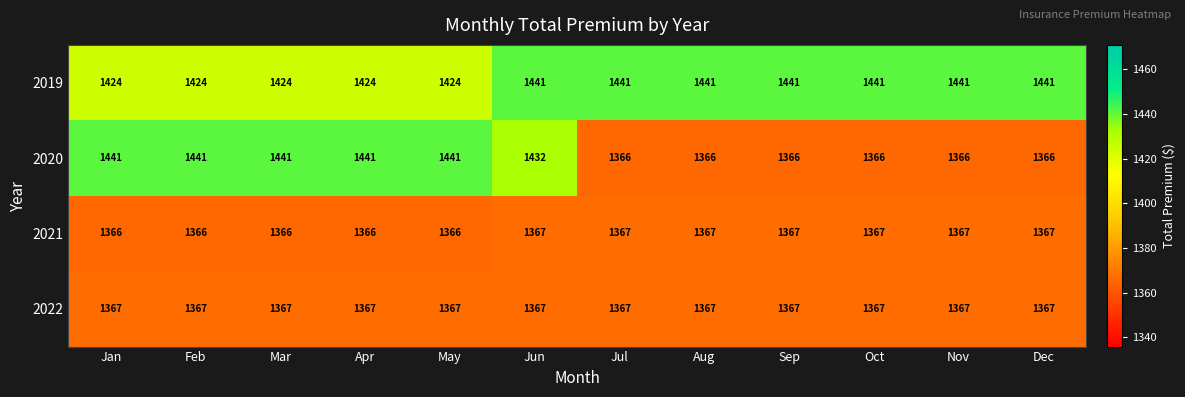

Which series changed the most between Jun and Oct?

2020